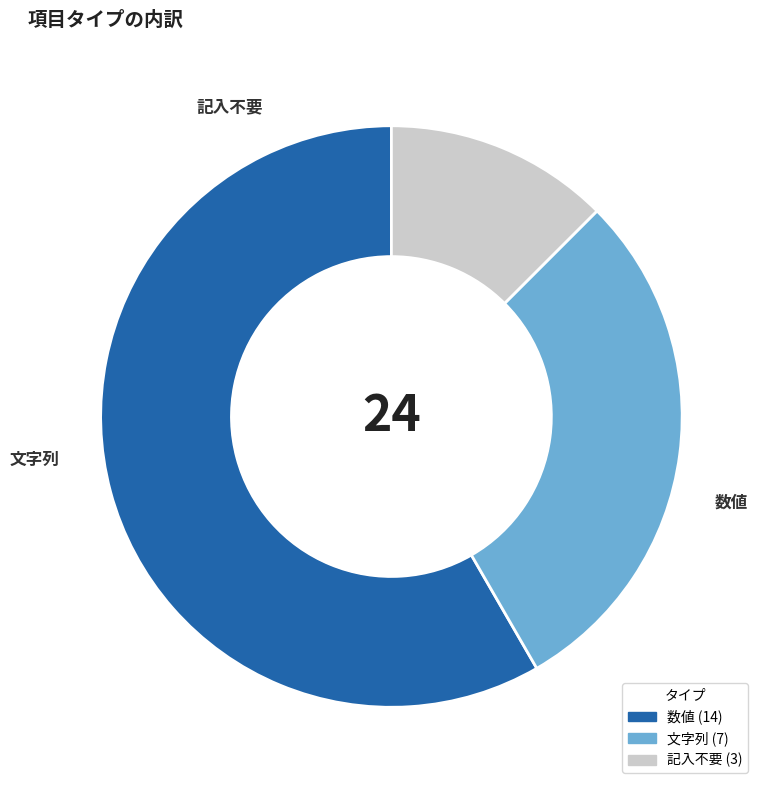

Count the number of slices in the pie.

3